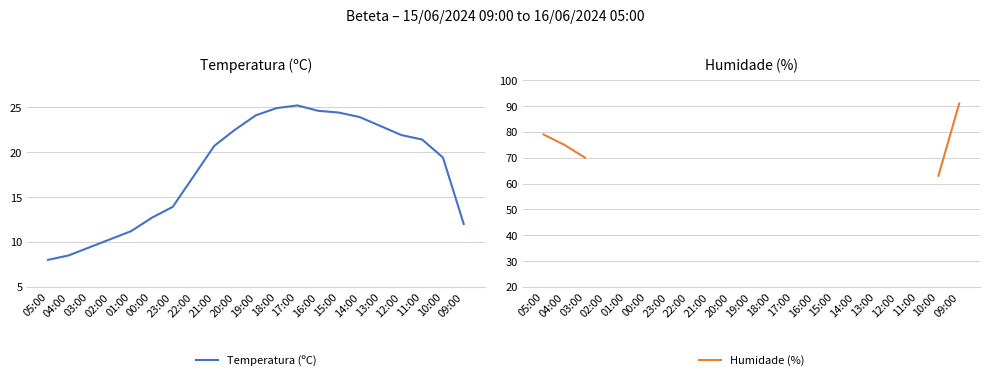

At which label does Humidade (%) reach its peak?

09:00